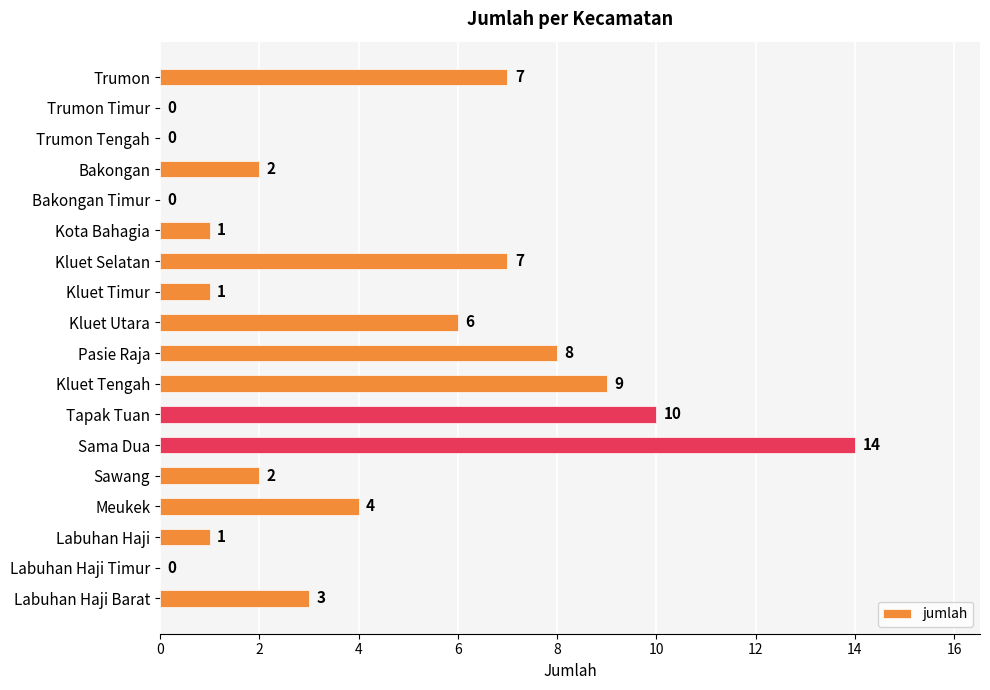

Reading bottom to top, extract all data points from this chart.

Labuhan Haji Barat=3	Labuhan Haji Timur=0	Labuhan Haji=1	Meukek=4	Sawang=2	Sama Dua=14	Tapak Tuan=10	Kluet Tengah=9	Pasie Raja=8	Kluet Utara=6	Kluet Timur=1	Kluet Selatan=7	Kota Bahagia=1	Bakongan Timur=0	Bakongan=2	Trumon Tengah=0	Trumon Timur=0	Trumon=7